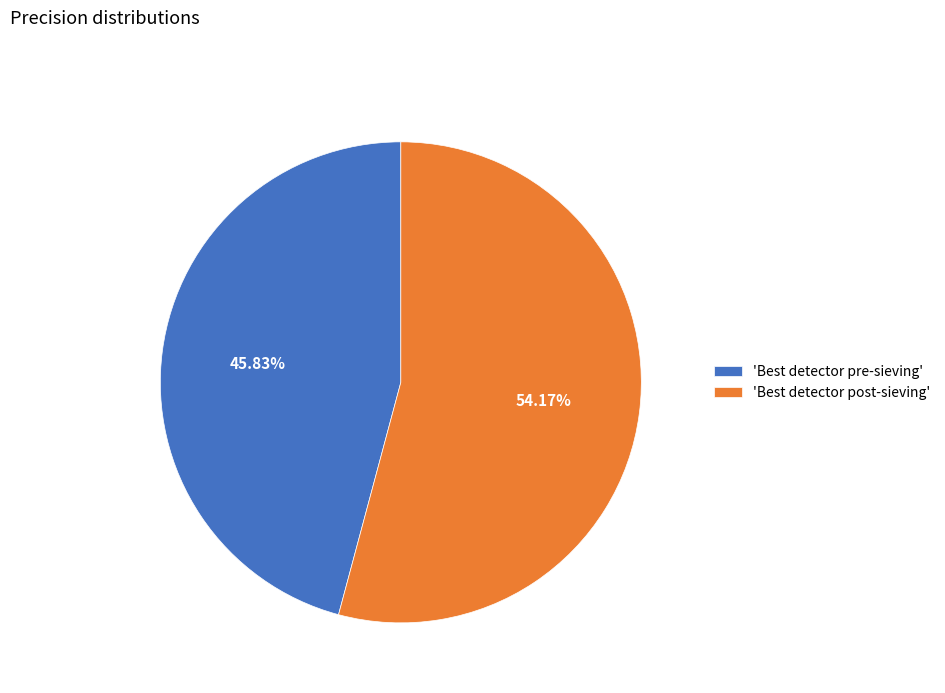

Is there any slice that represents more than half of the pie?

Yes